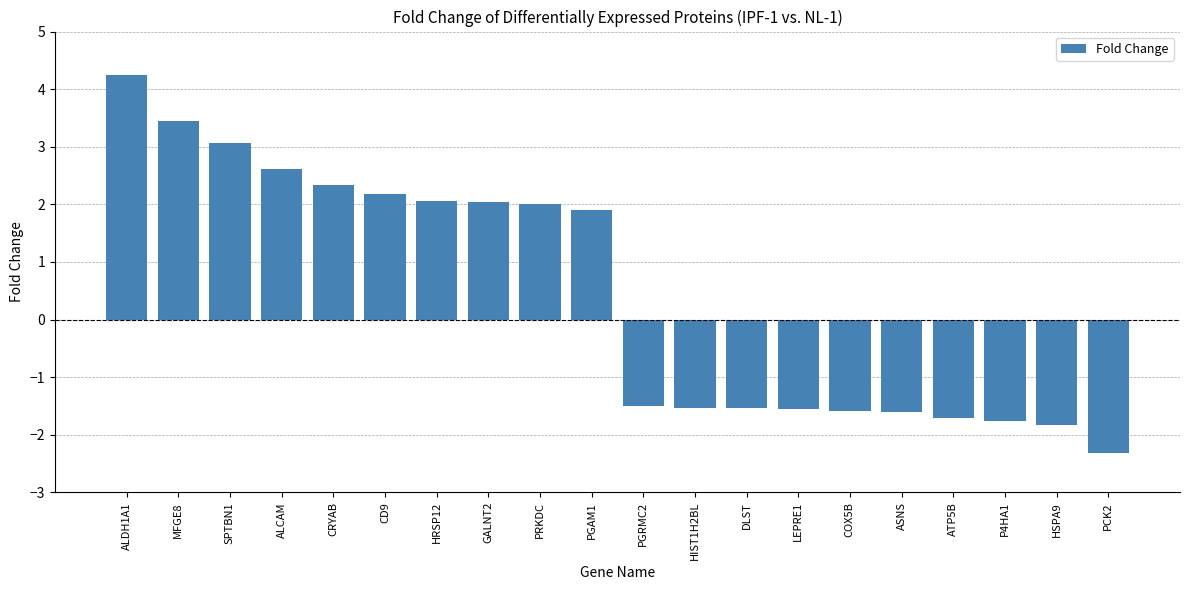

Are the bars horizontal?

No